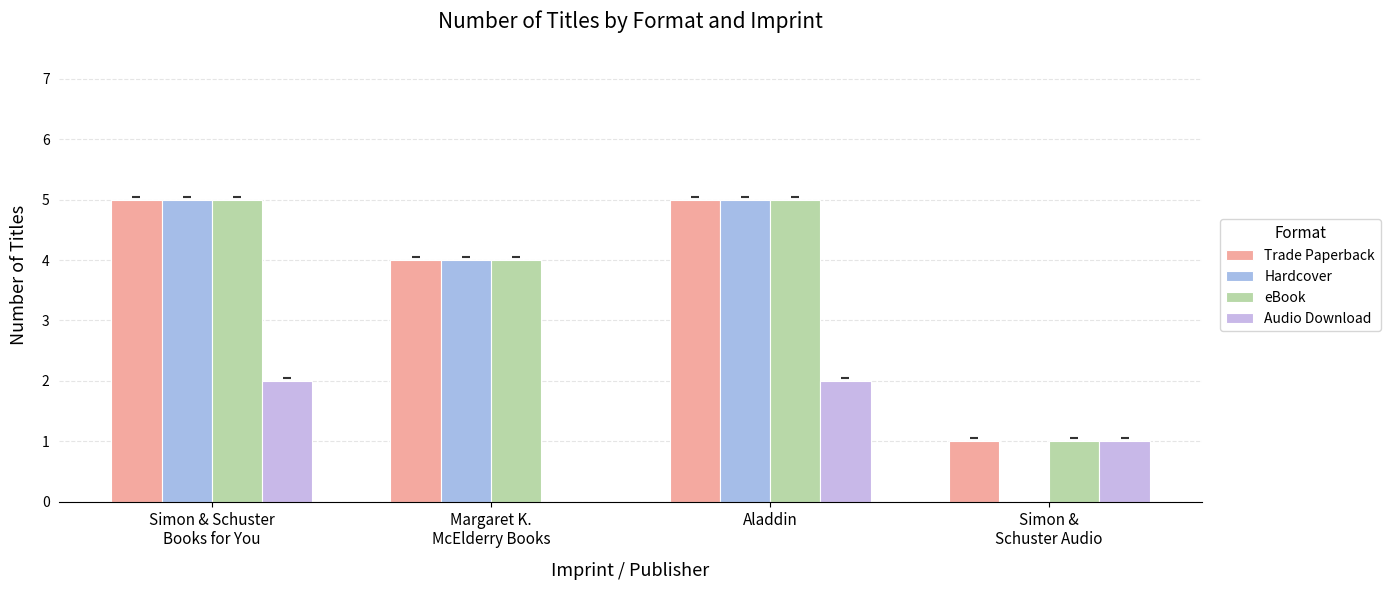

How many series are shown in this chart?

4